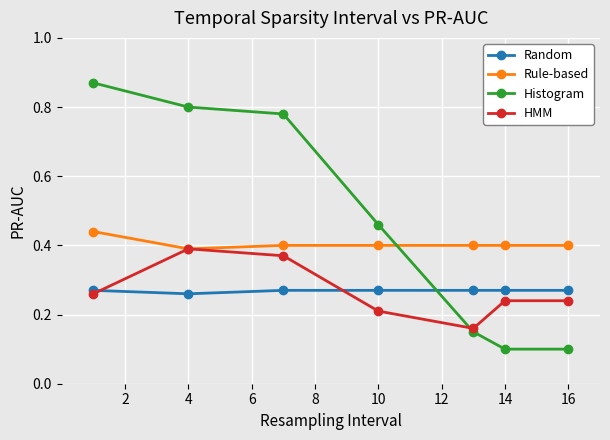

Which series has the widest spread of values?

Histogram